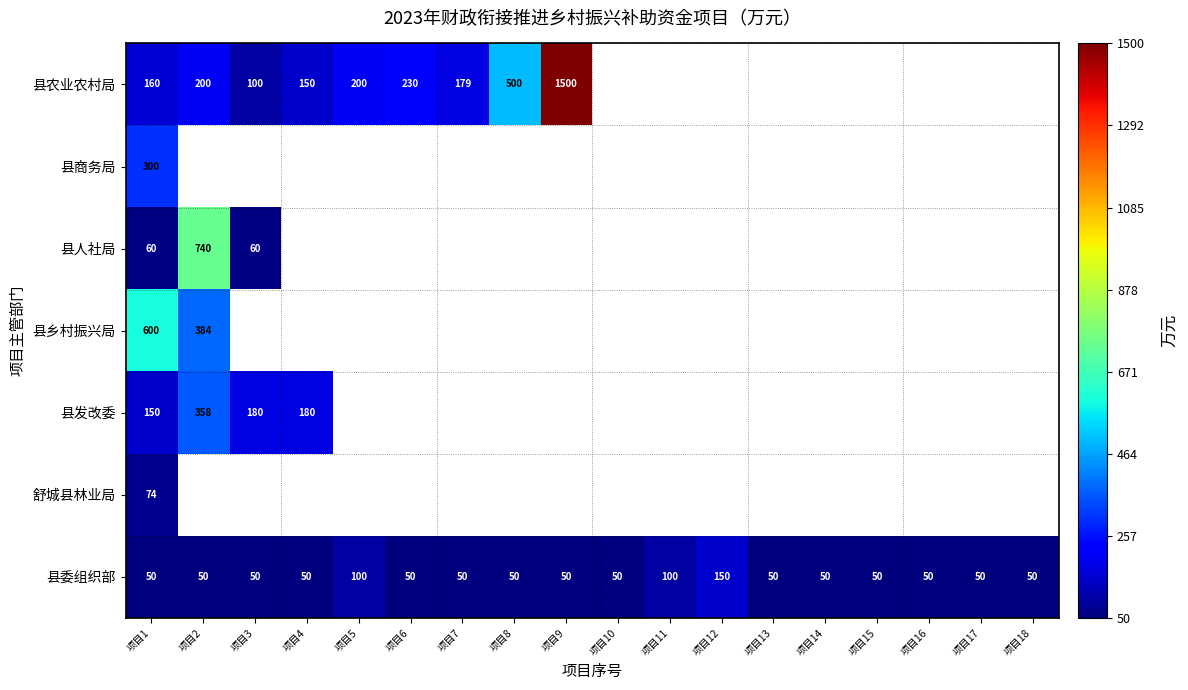

Is it true that 县委组织部 equals 76 at 项目9?

False